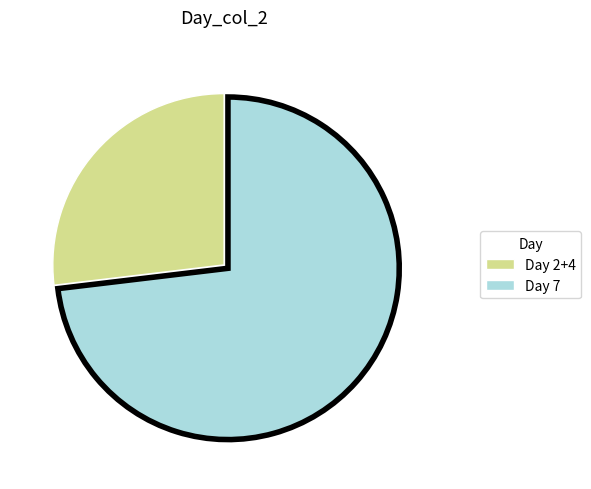

Rank the categories by value from highest to lowest.

Day 7, Day 2+4